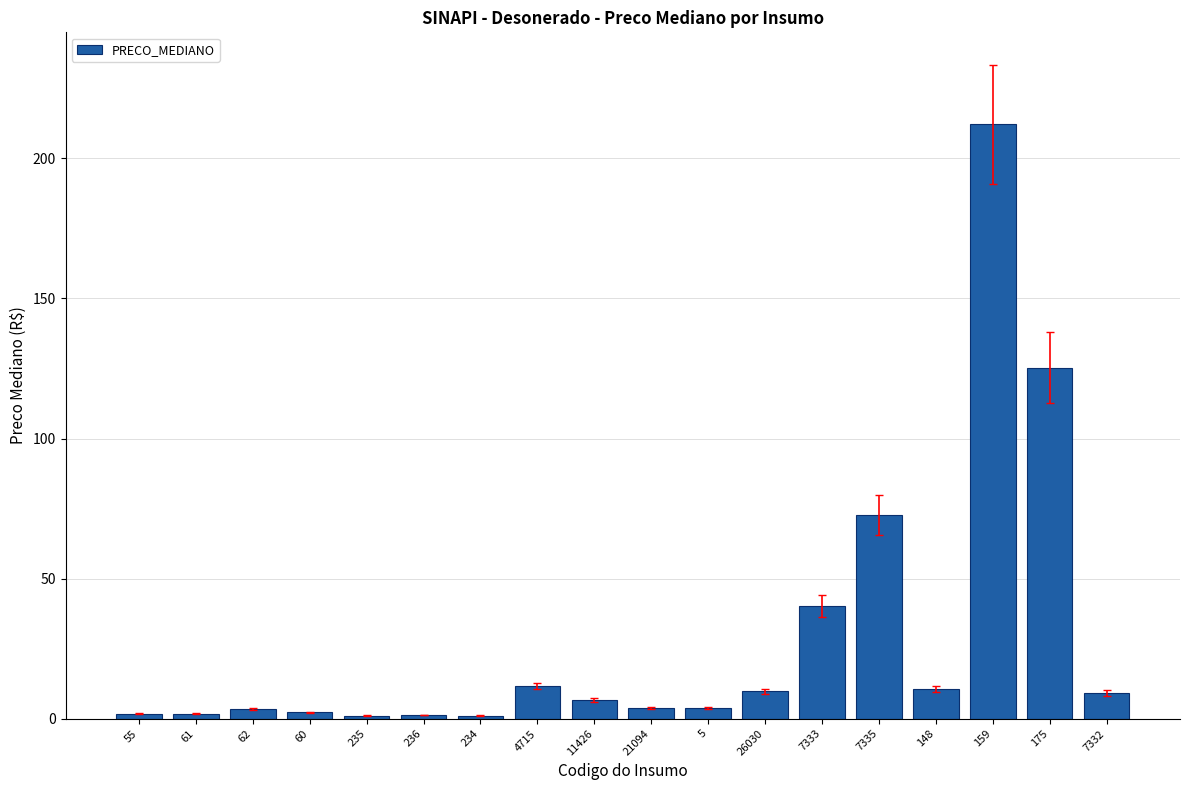

Are the bars grouped side by side (vs. stacked)?

No